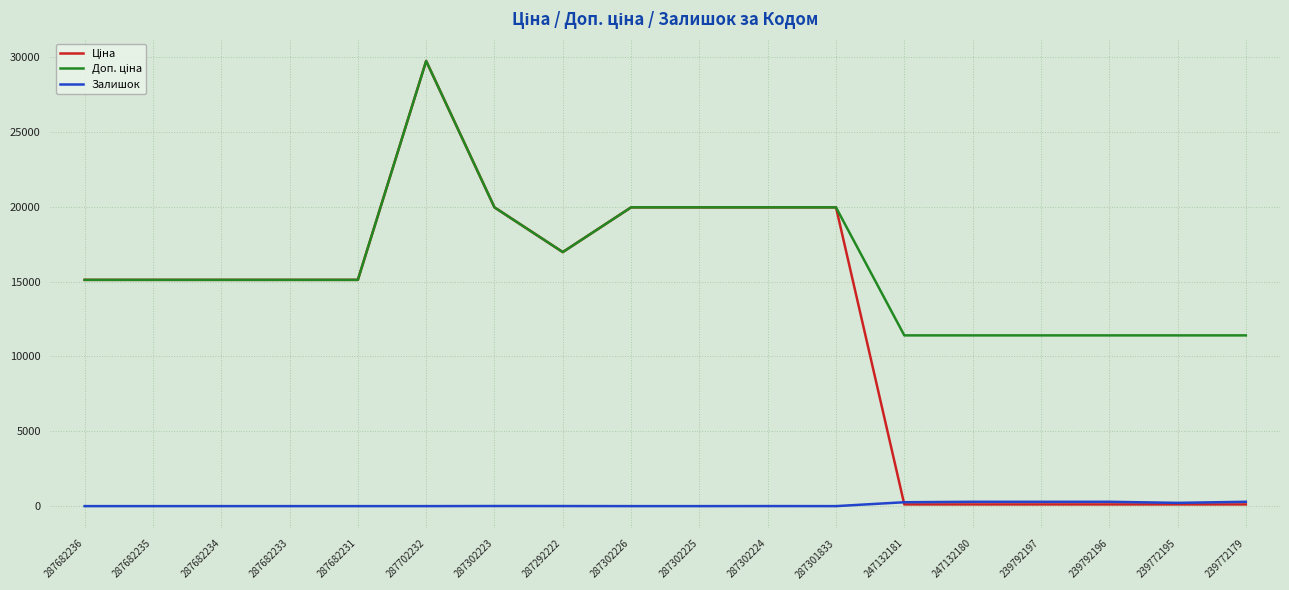

Does the chart display data point markers on the line(s)?

No